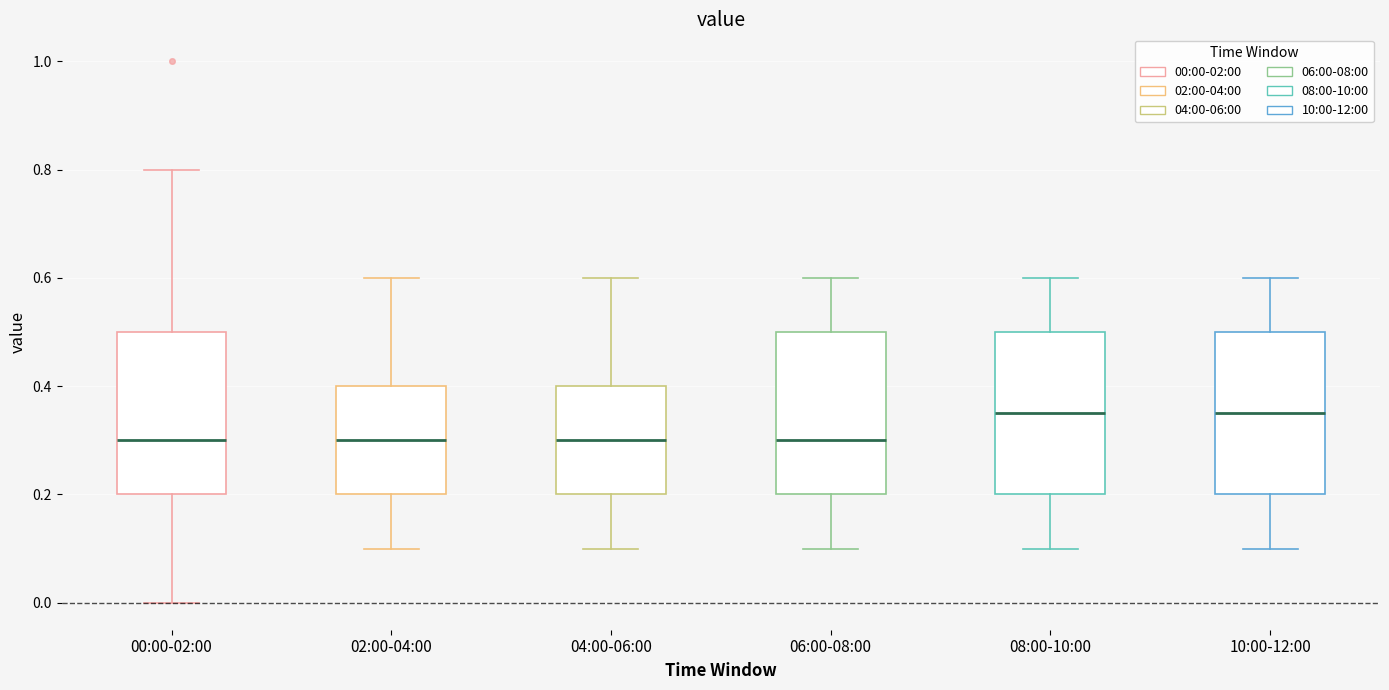

Where is the lower edge of the box for 06:00-08:00 on the y-axis? The values are not printed on the chart, so give them approximately, as read against the axis.

0.20